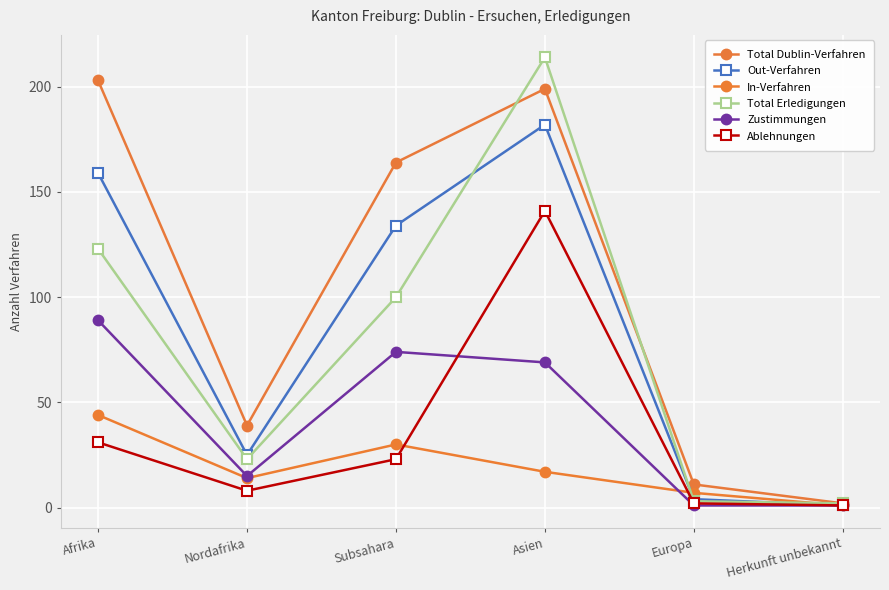

What is the difference between the In-Verfahren values at Asien and Herkunft unbekannt?

16